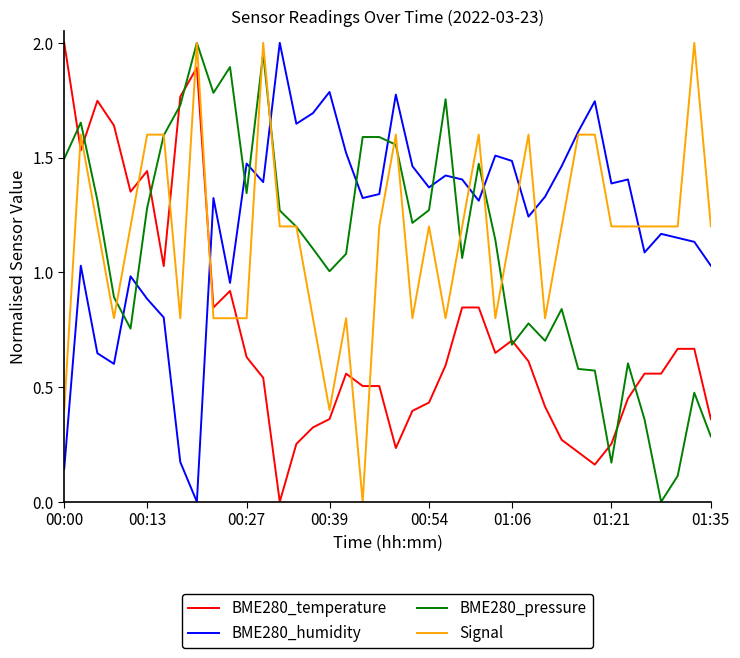

True or false: BME280_humidity and BME280_pressure cross at least once.

True